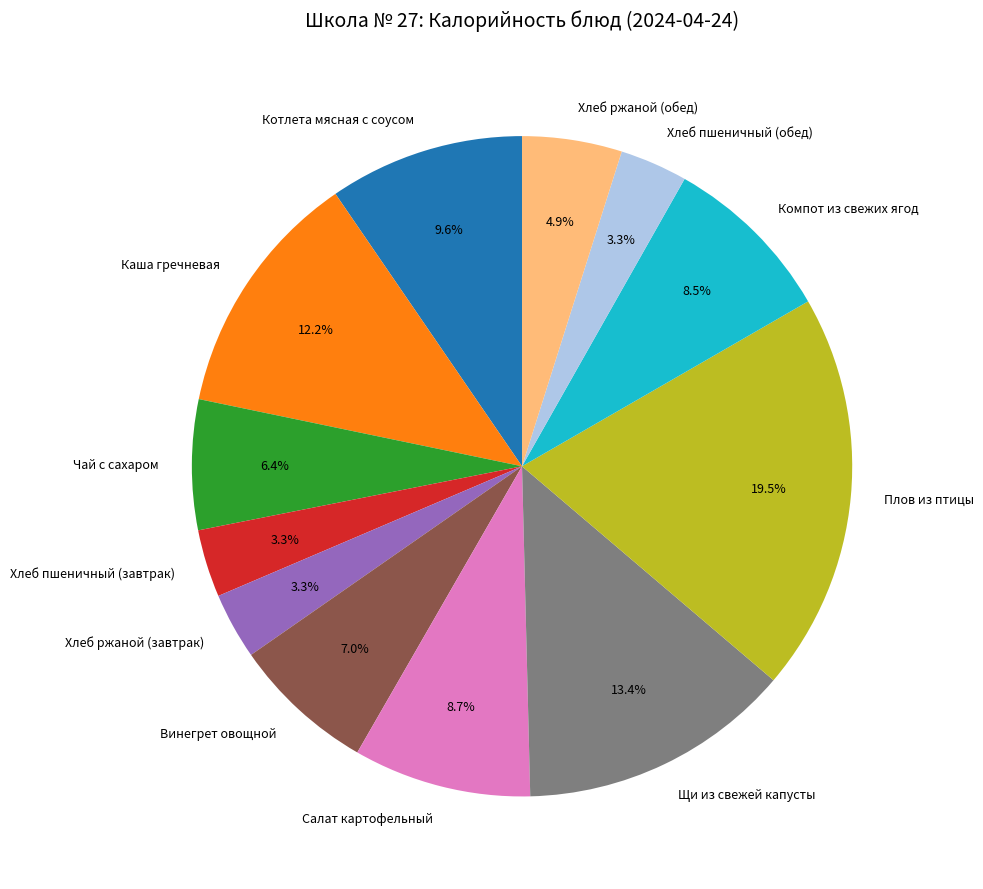

To the nearest percent, what is the average slice percentage?

8%